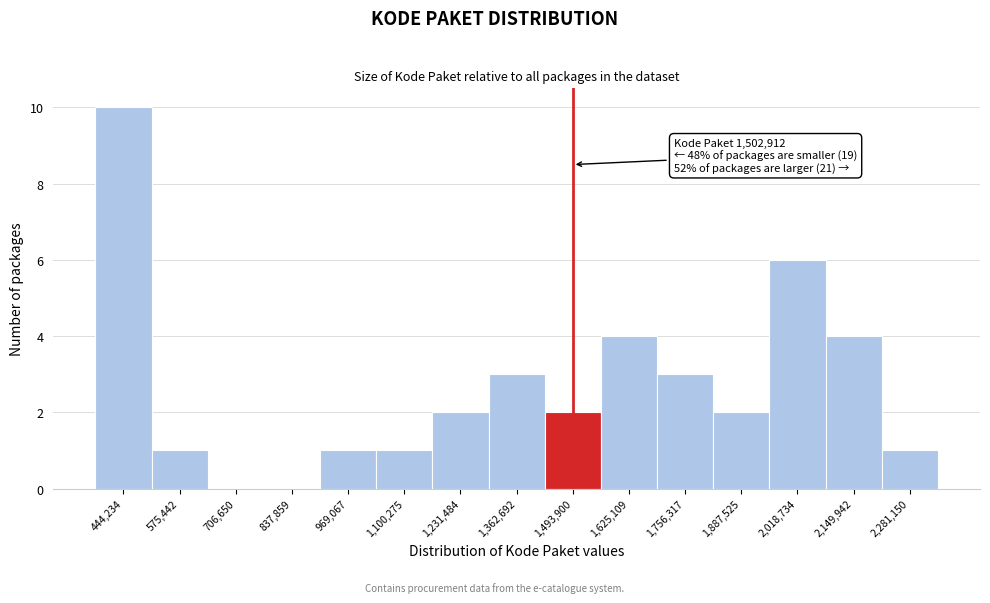

Over which range of the x-axis is the bar tallest?

380000 to 500000